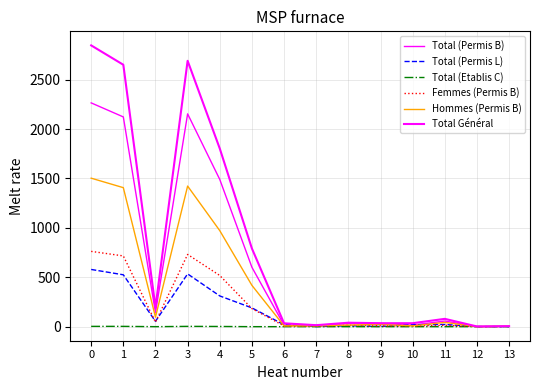

Reading left to right, list all the values displayed in this chart.

Total (Permis B): 2265	2123	142	2154	1490	601	15	14	31	33	15	57	1	5
Total (Permis L): 579	525	54	534	311	190	19	1	9	2	20	22	1	0
Total (Etablis C): 3	3	0	3	2	0	0	0	0	0	0	0	0	0
Femmes (Permis B): 762	716	46	731	518	183	7	5	15	9	7	14	0	1
Hommes (Permis B): 1503	1407	96	1423	972	418	8	9	16	24	8	43	1	4
Total Général: 2847	2651	196	2691	1803	791	34	15	40	35	35	79	2	5